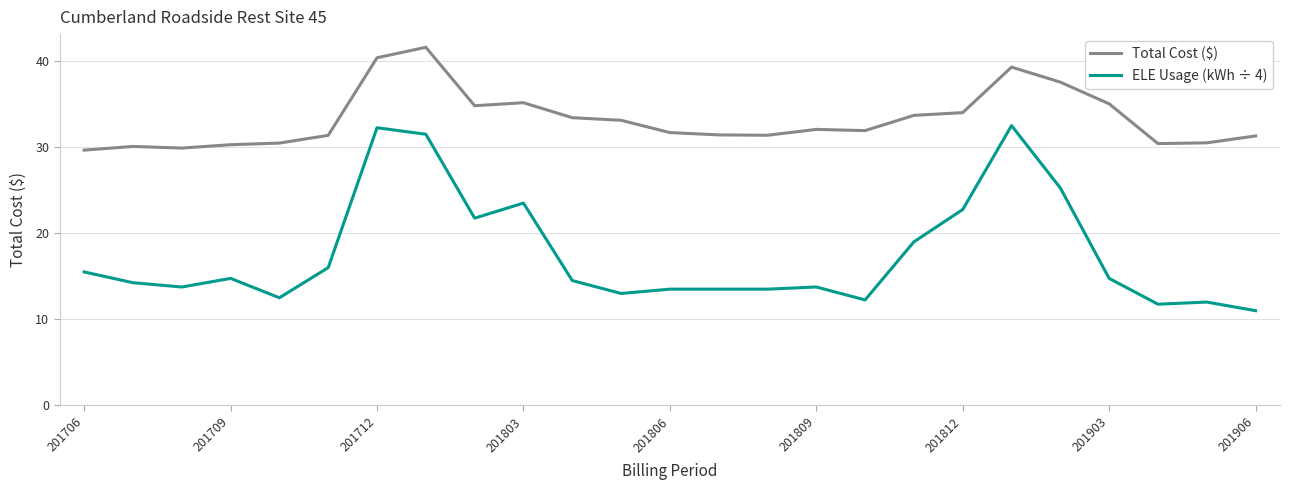

List the series in order of their overall mean, lowest first.

ELE Usage (kWh ÷ 4), Total Cost ($)